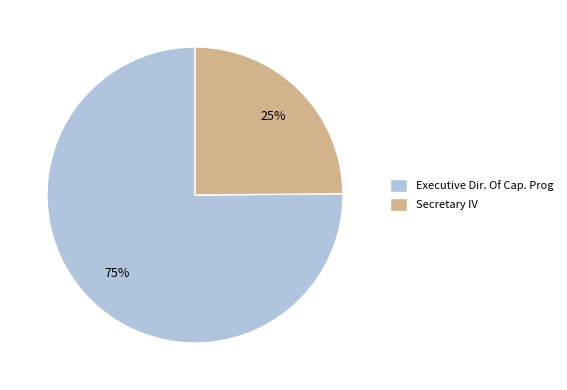

To the nearest percent, what is the average slice percentage?

50%